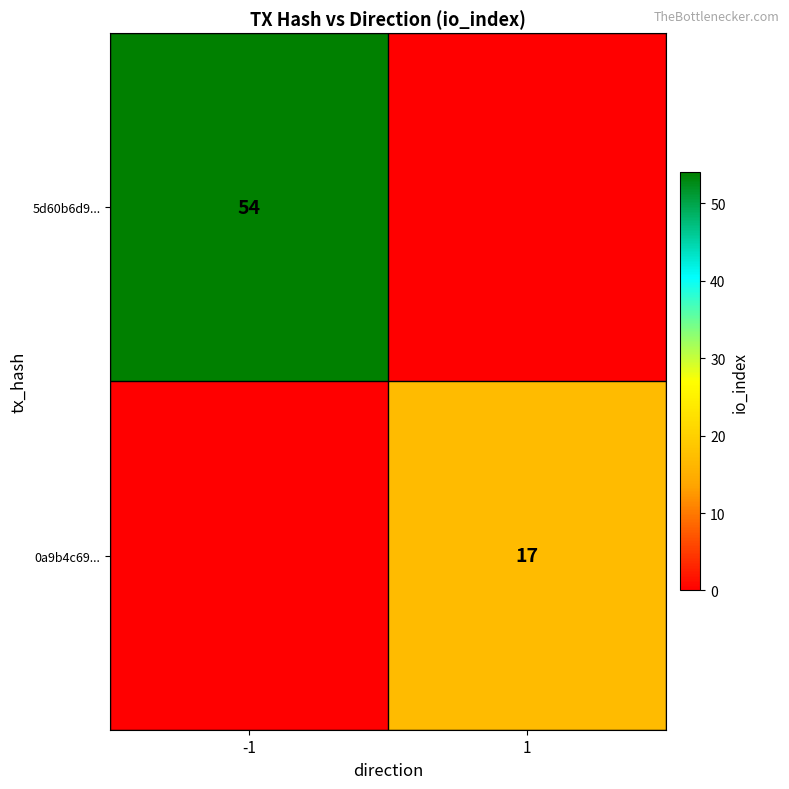

Is the value of 0a9b4c69... at 1 greater than the value of 5d60b6d9... at -1?

No